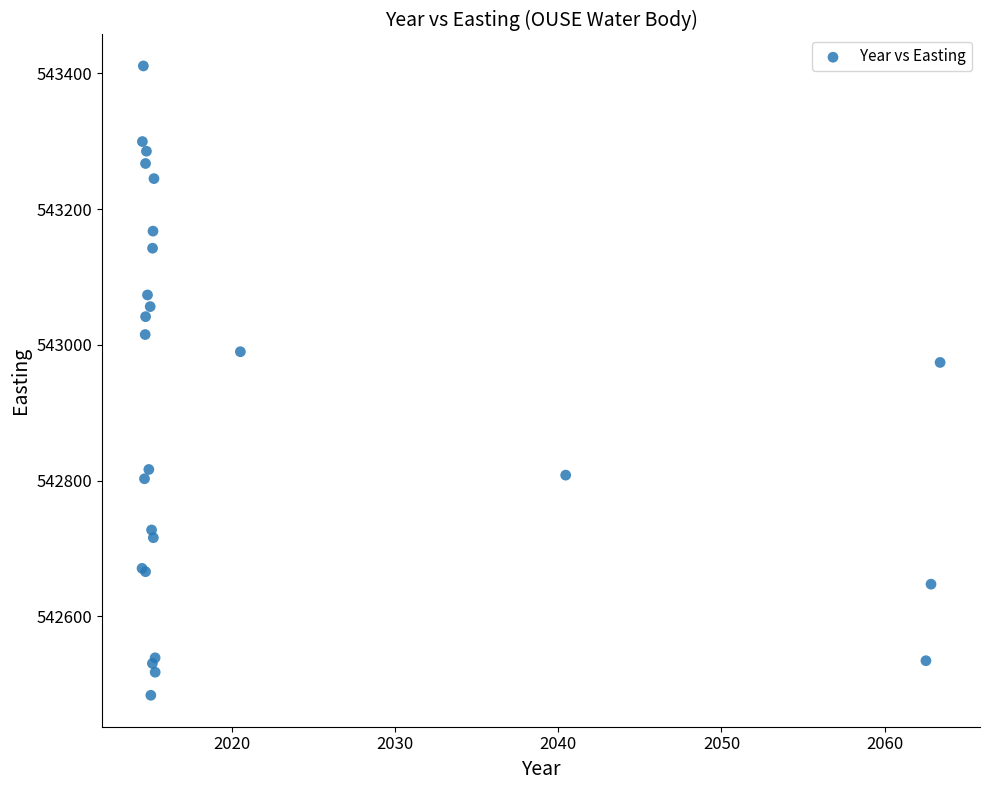

What Y value in the scatter plot is closest to 542947?

542974.2